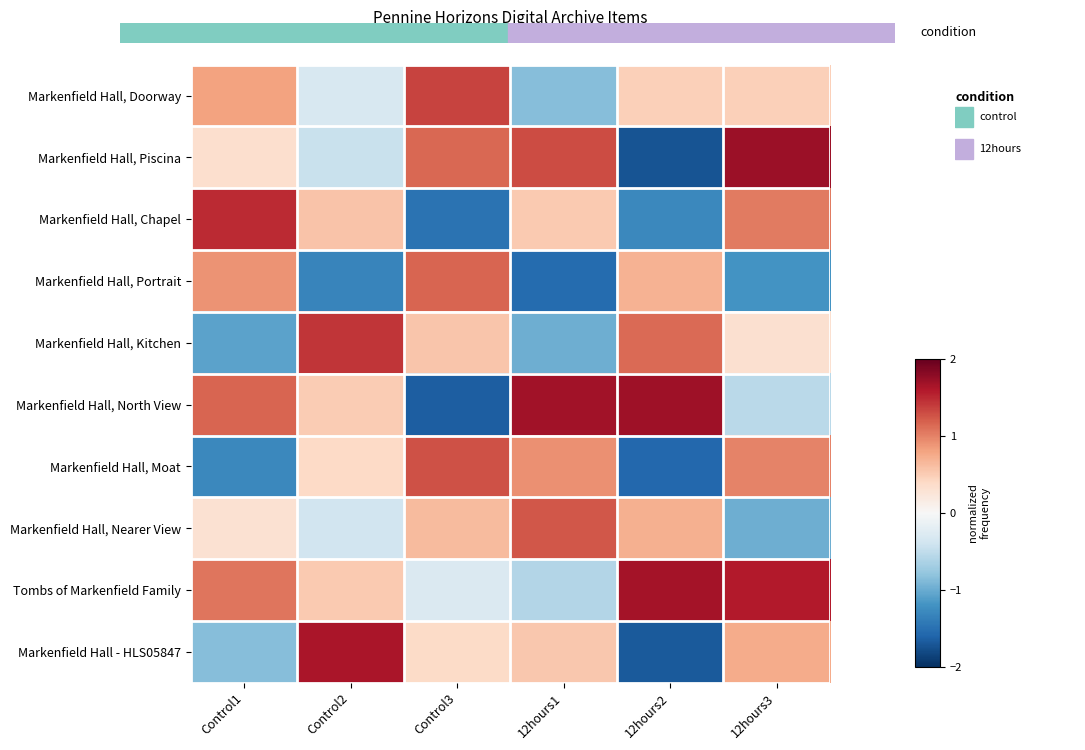

Which category has the highest value across all series?

12hours3